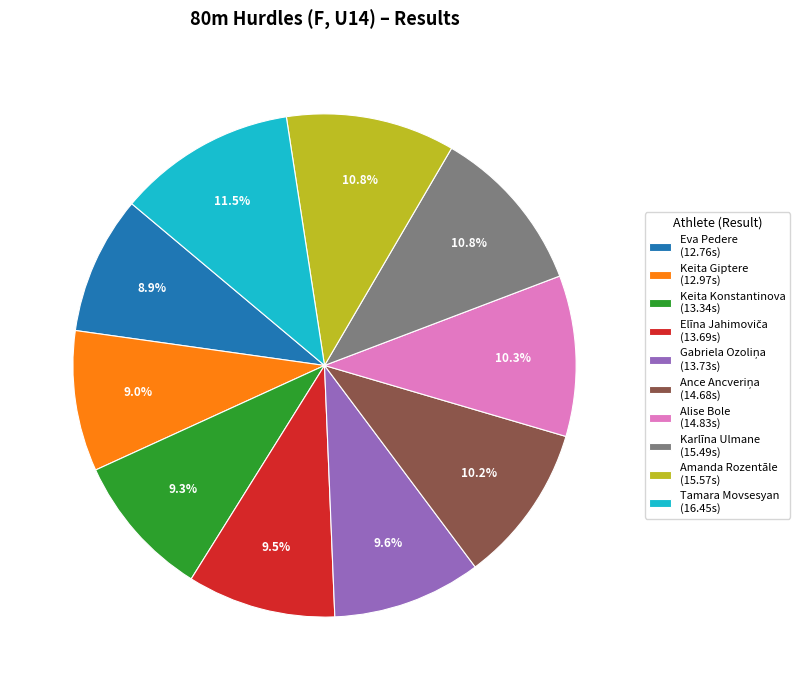

Approximately how many times larger is the value at Keita Konstantinova (13.34s) compared to Tamara Movsesyan (16.45s)?

0.8